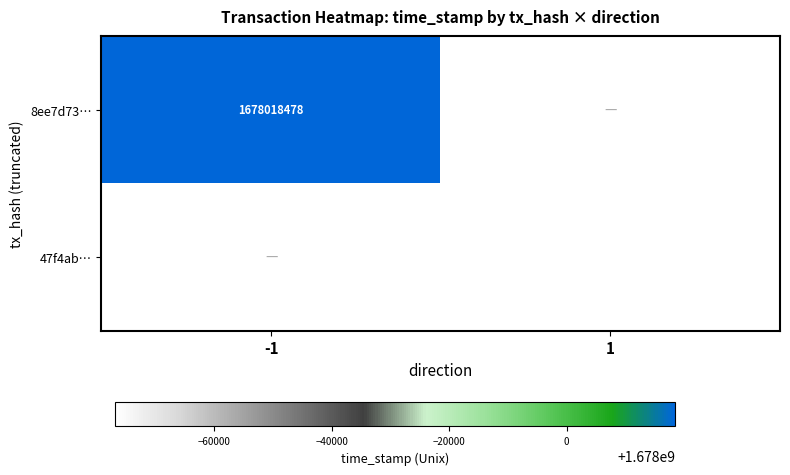

Between -1 and 1, which is larger?

1